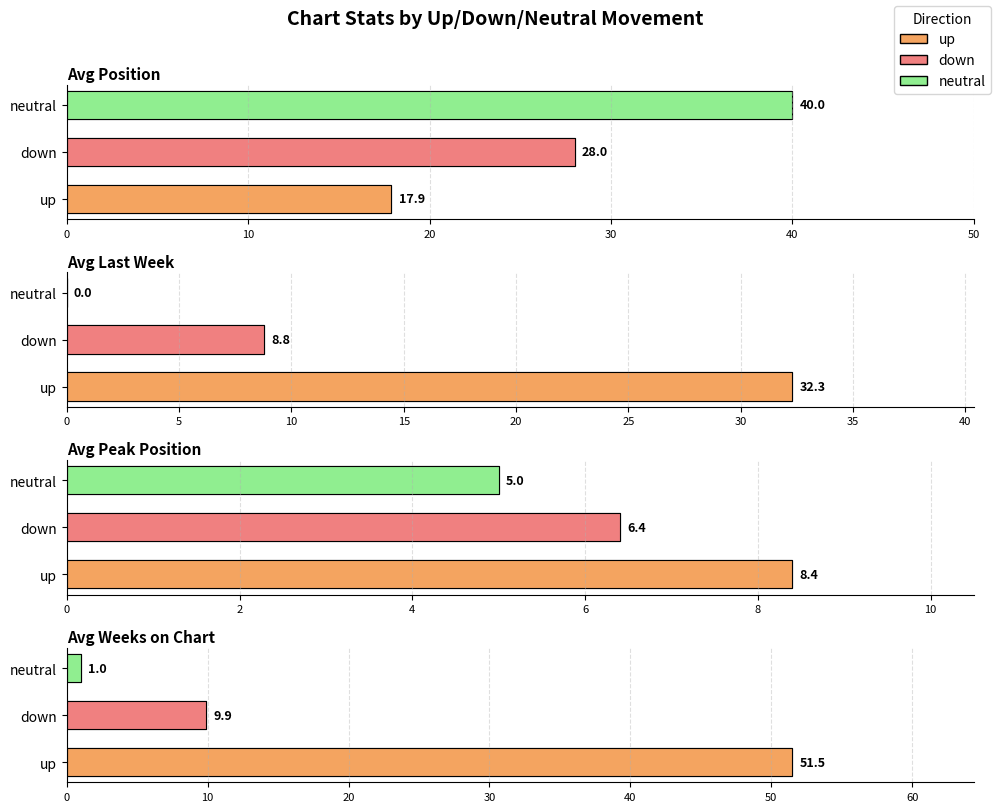

At how many categories does at least one series exceed 14?

3